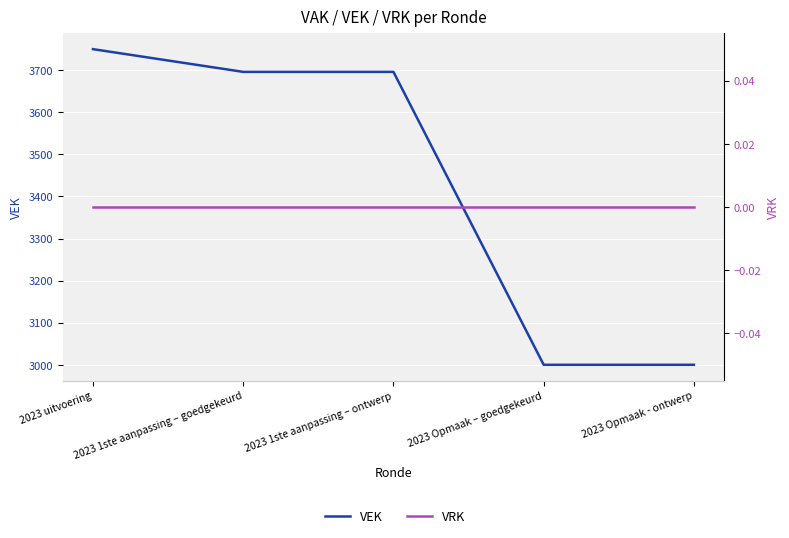

At which label does VEK first exceed 3696?

2023 uitvoering